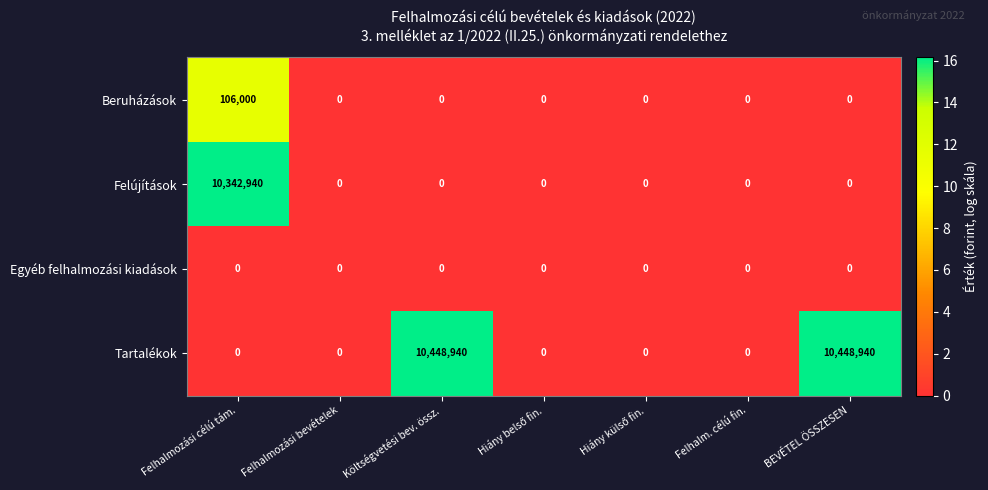

Which series changed the most between Felhalmozási bevételek and Költségvetési bev. össz.?

Tartalékok